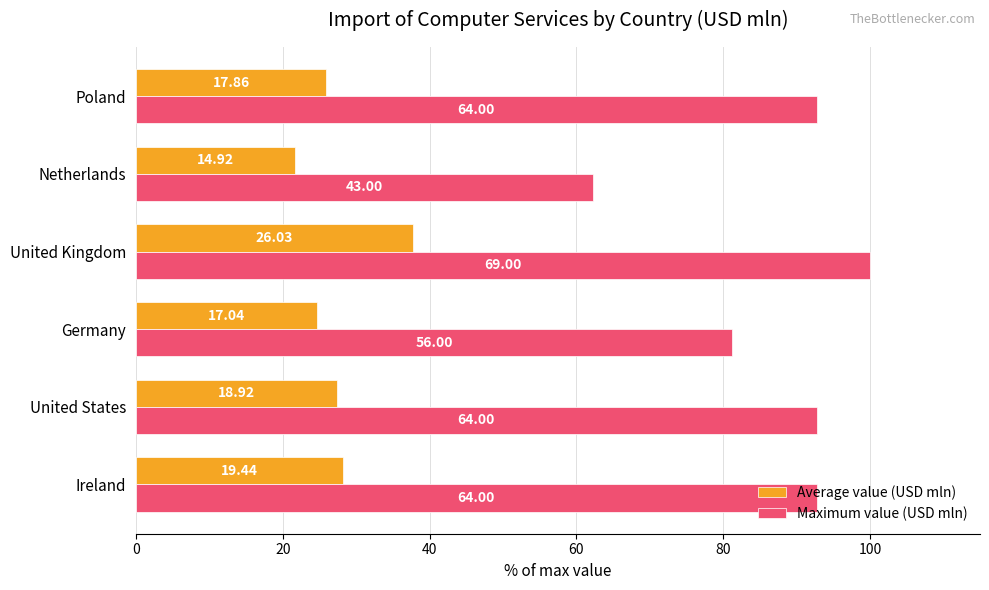

What are all the series names shown in the legend?

Average value (USD mln), Maximum value (USD mln)